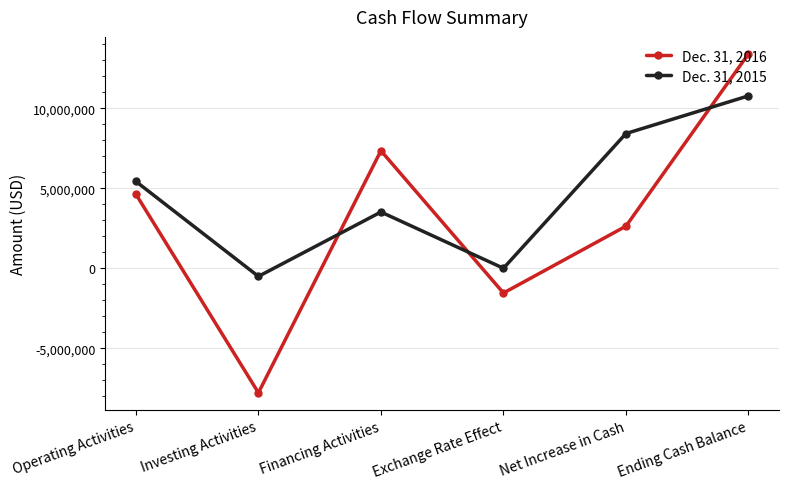

What are all the series names shown in the legend?

Dec. 31, 2016, Dec. 31, 2015